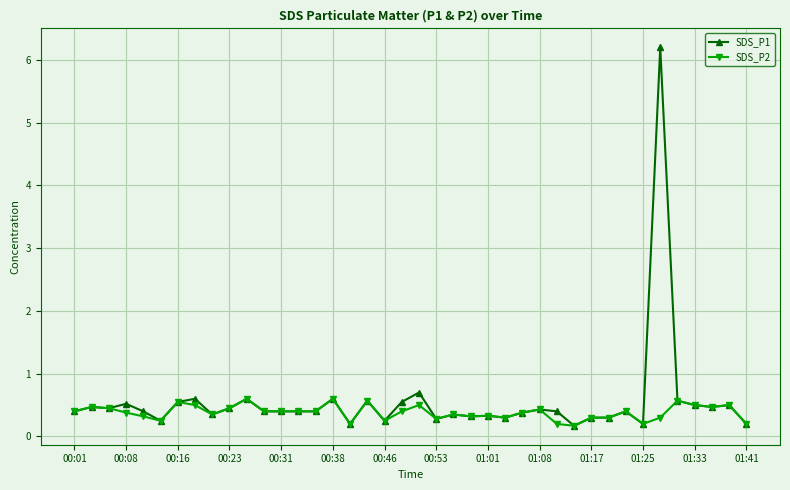

What is the value of the SDS_P1 point at the 22nd from the left?

0.3